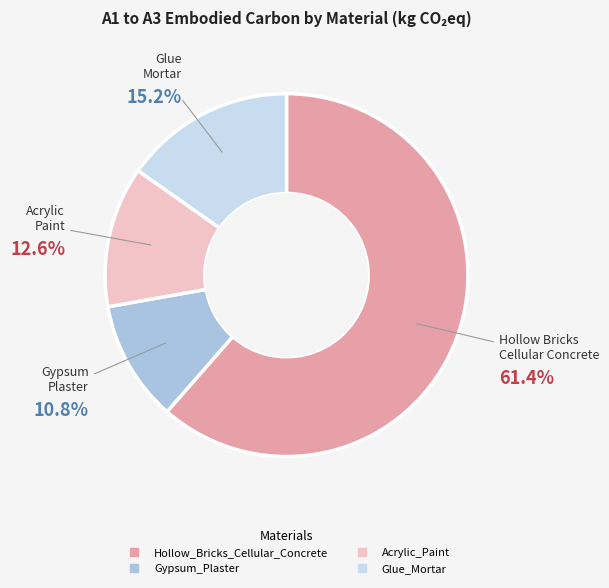

Count the number of slices in the pie.

4